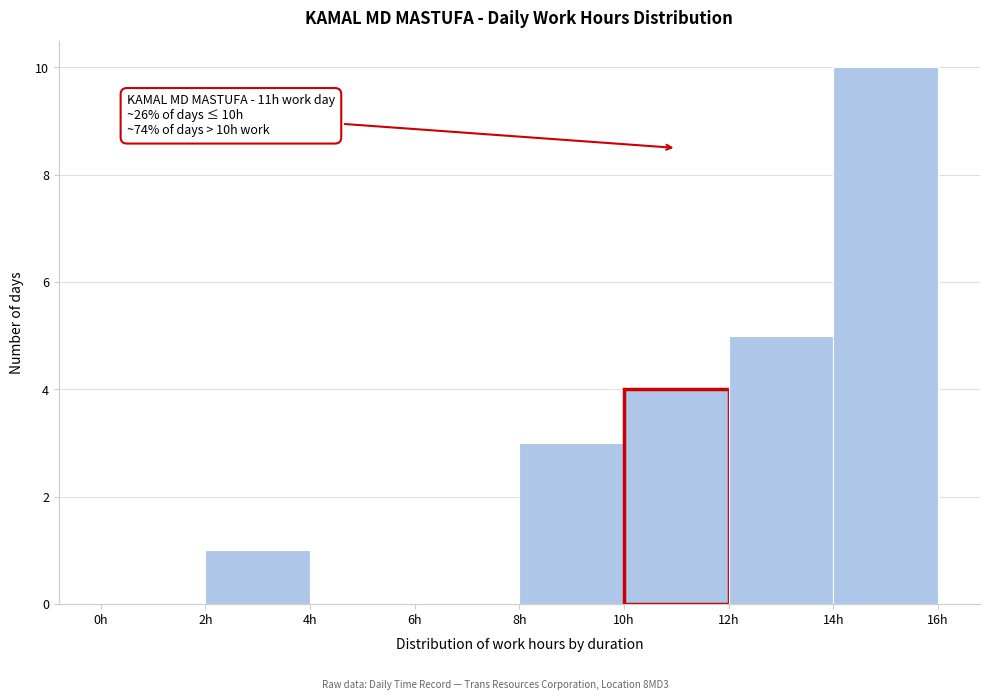

Which range on the x-axis has the tallest bar?

14 to 16